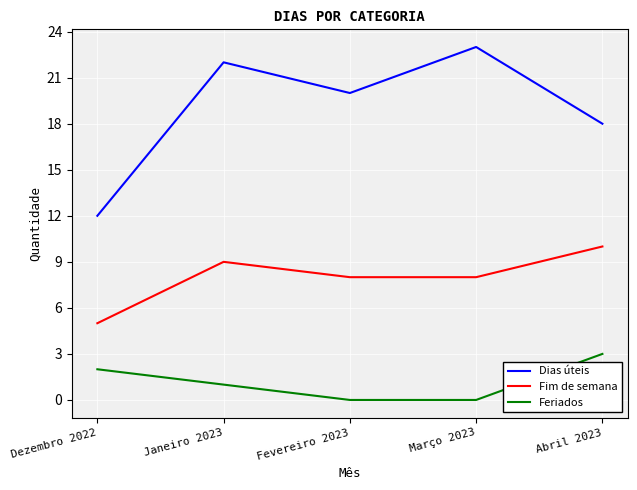

True or false: Fim de semana and Feriados cross at least once.

False